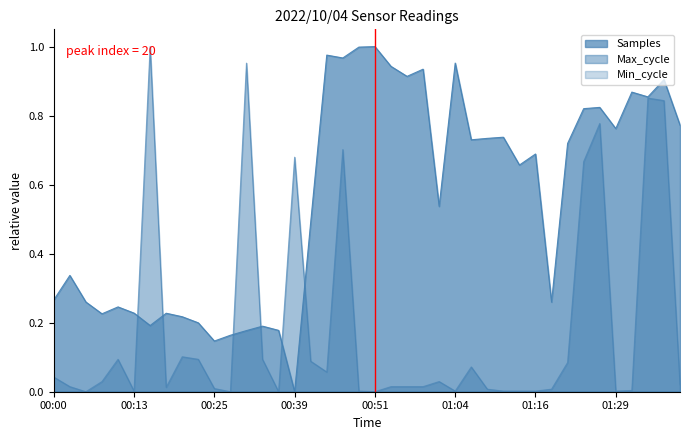

Which series has the largest total across all categories?

Samples